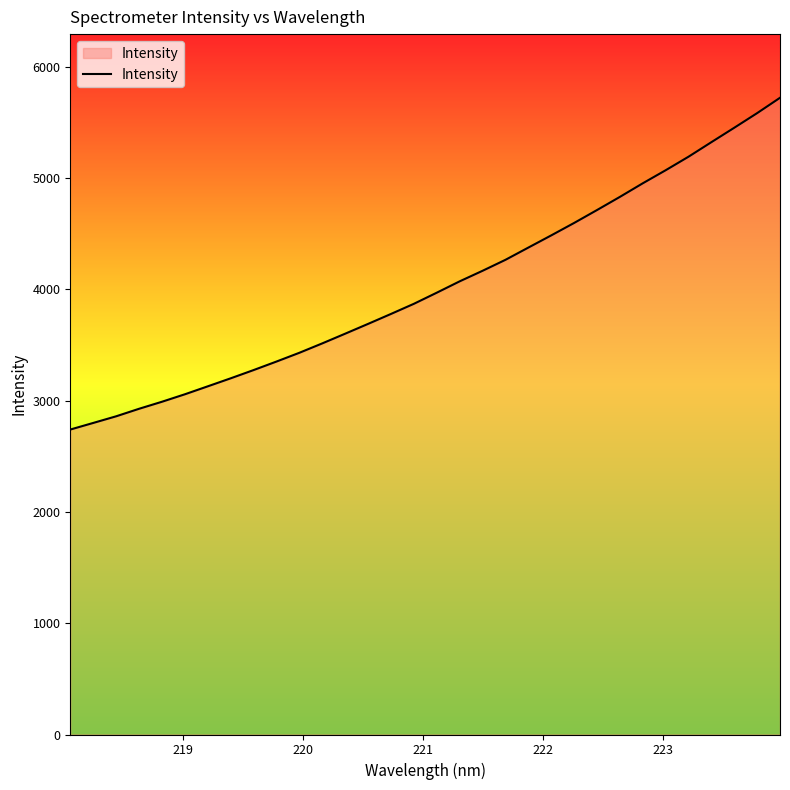

What is the difference between the maximum and minimum values?

2980.5